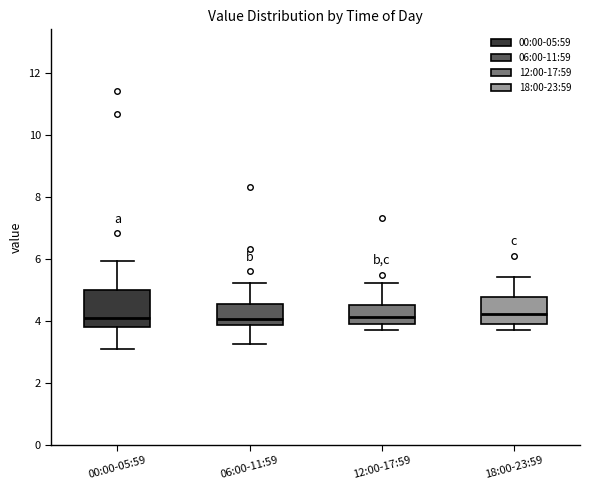

Which box is the tallest, from its lower edge to its upper edge?

00:00-05:59